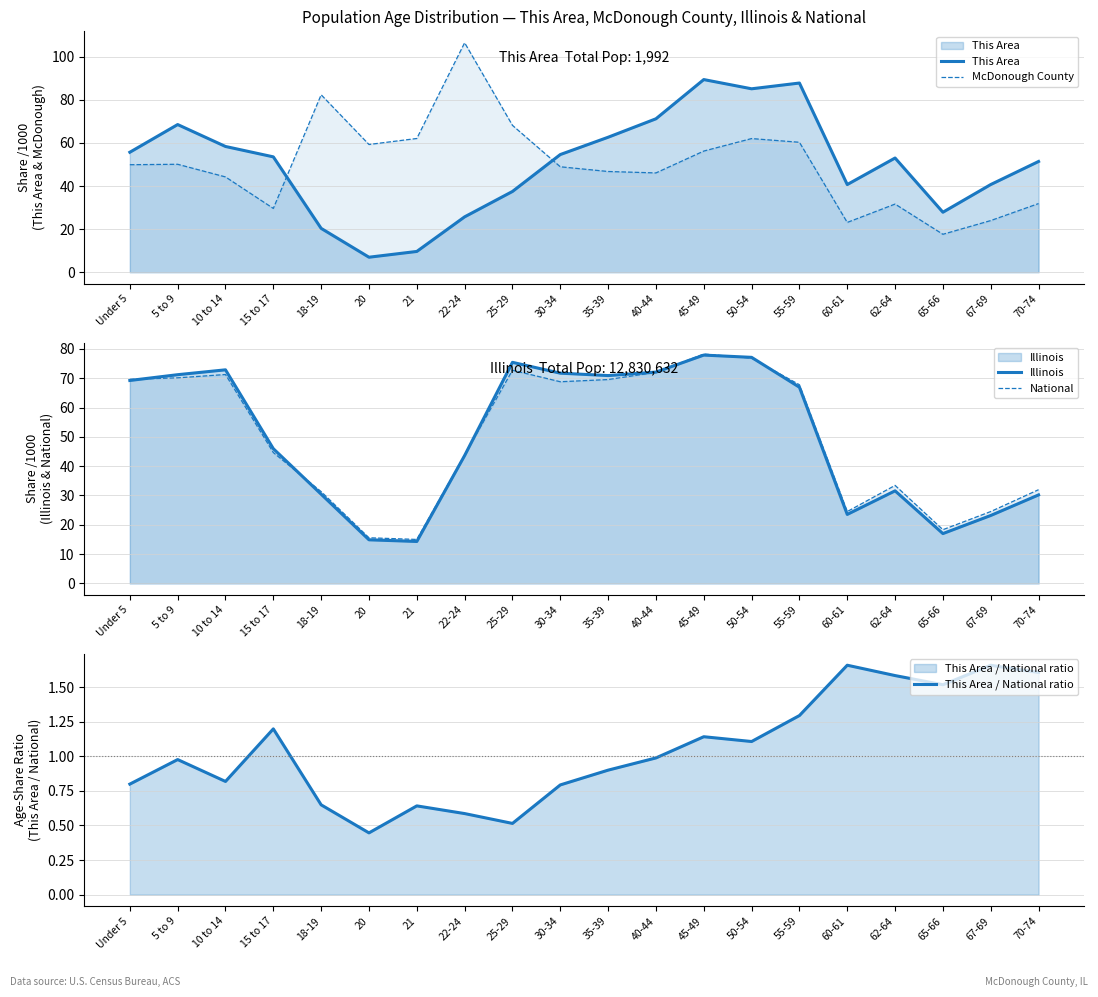

What is the difference between the National values at Under 5 and 60-61?

45.1